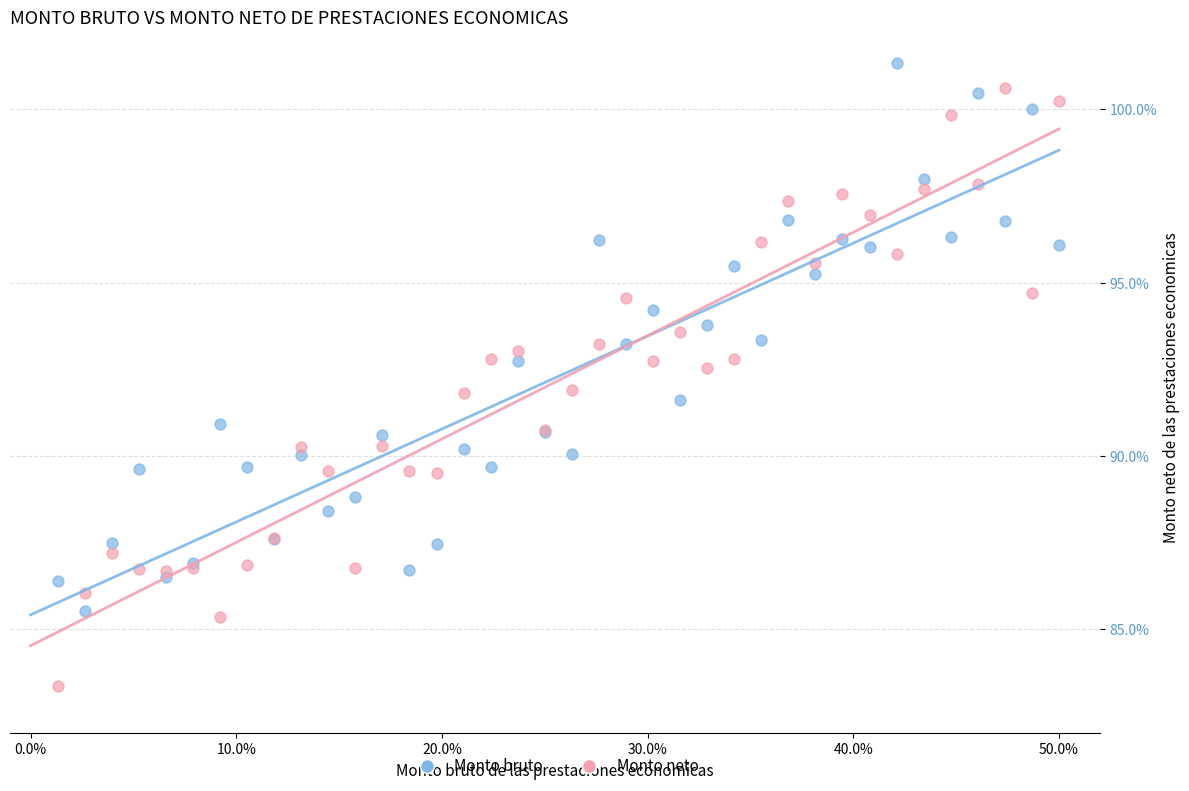

Which series contains the highest Y value?

Monto bruto